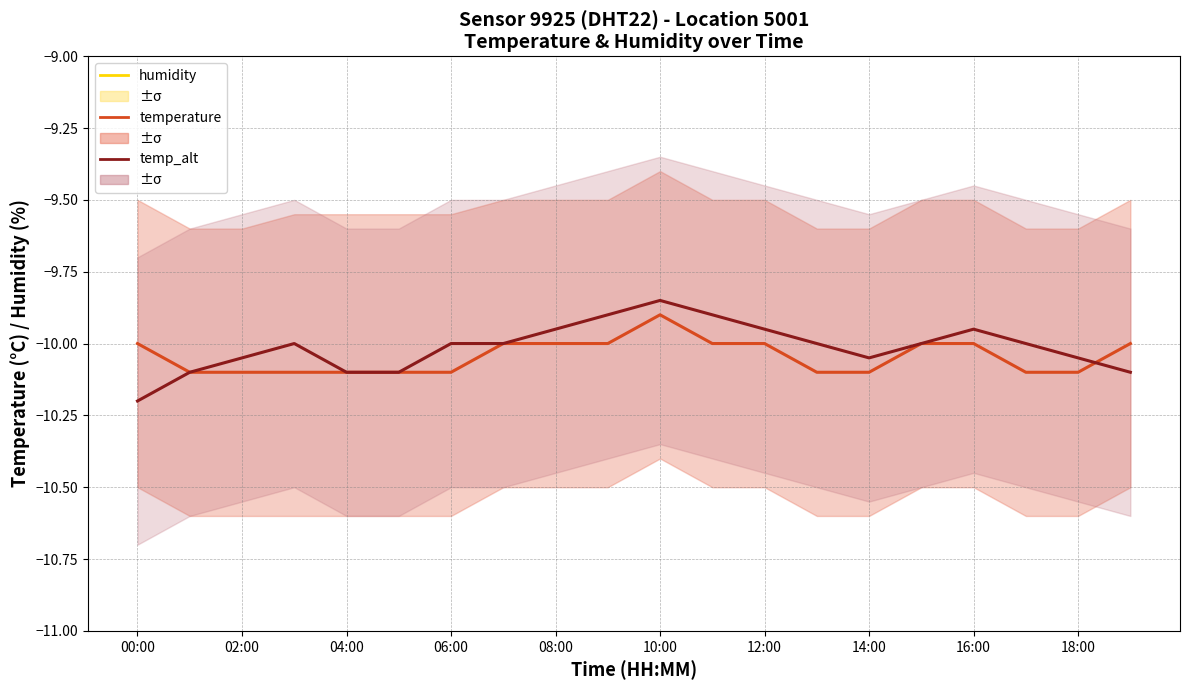

What is the difference between the maximum and minimum values in the temperature series?

0.2